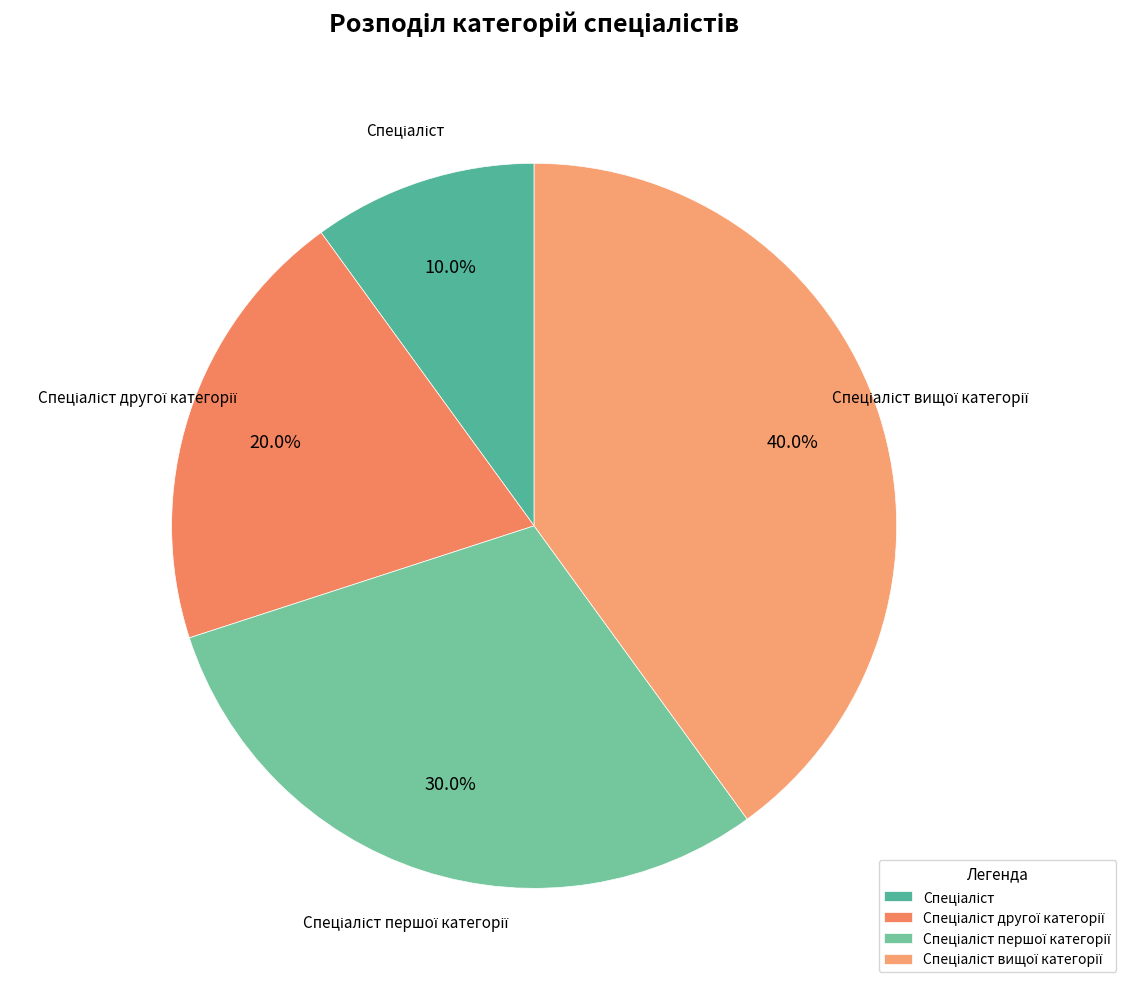

Is there a majority slice in this chart?

No